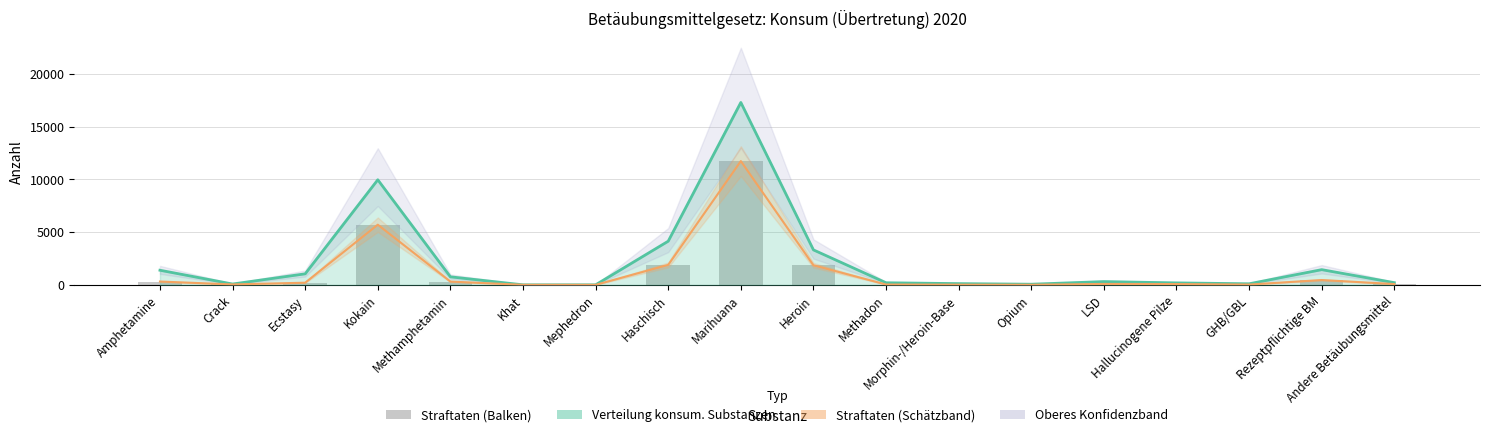

What is the minimum value for Straftaten (Linie)?

5